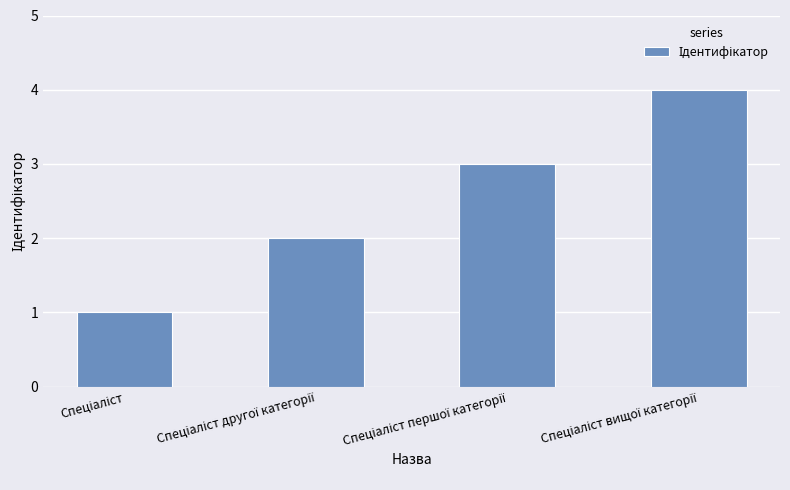

Count the values in the range 2 to 4.

3